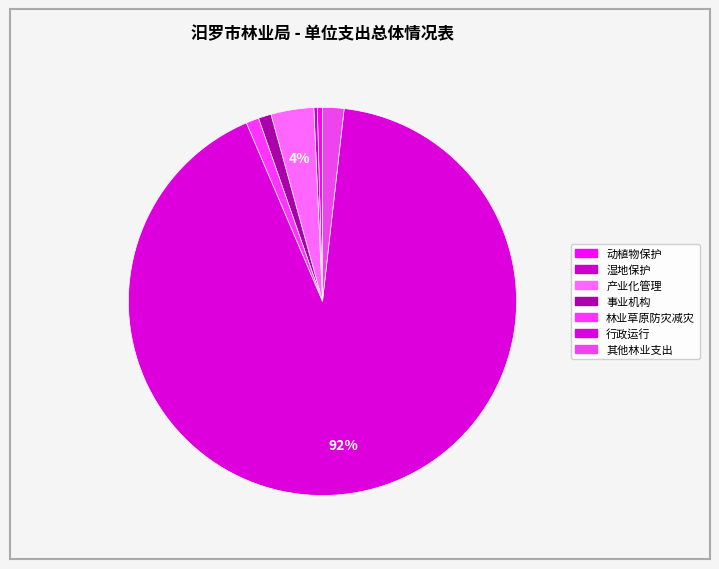

Count the number of slices in the pie.

7